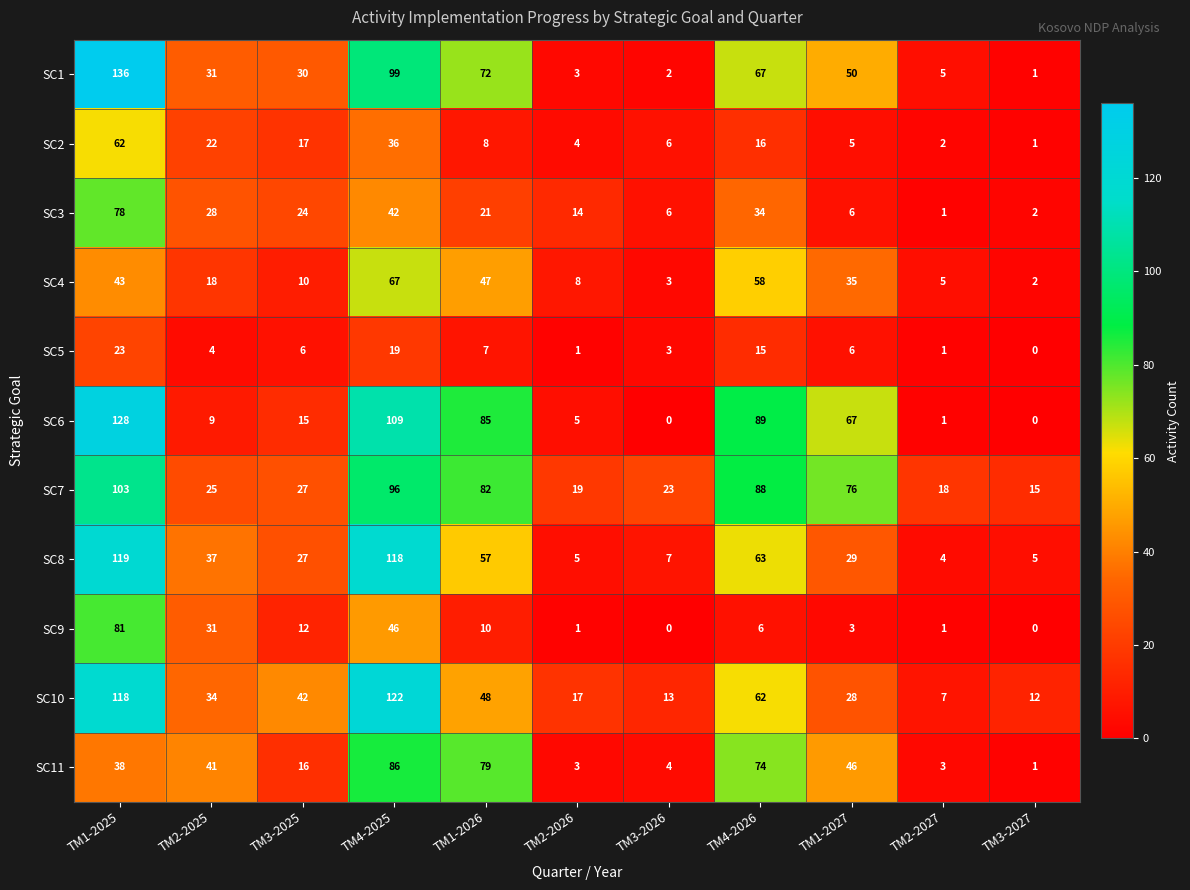

What is the sum of all SC5 values?

85